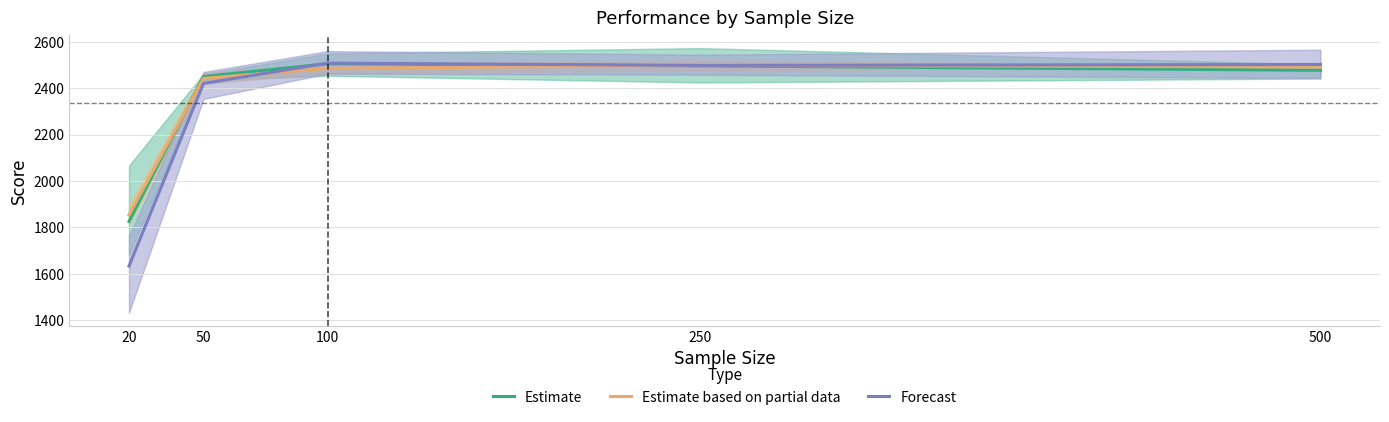

How many values in the Estimate series exceed 2477?

3